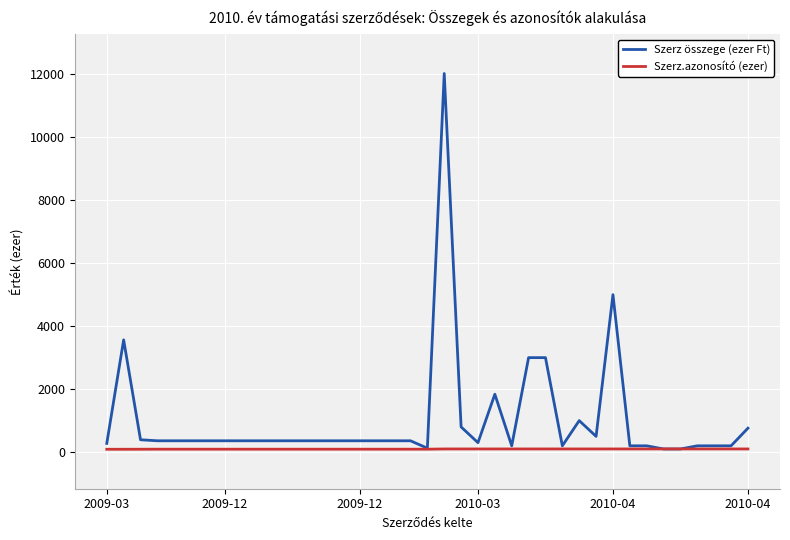

The value of Szerz összege (ezer Ft) at 8 is 360.0. True or false?

True